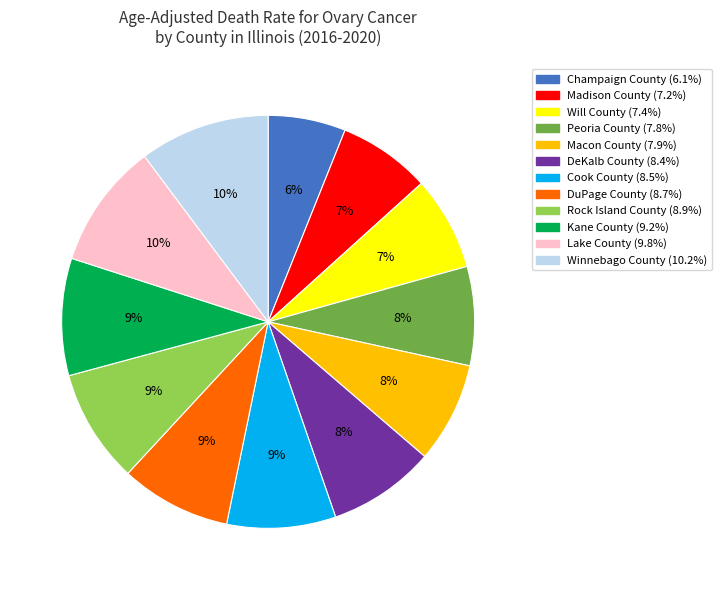

Is it true that Will County is 1% of the pie?

False